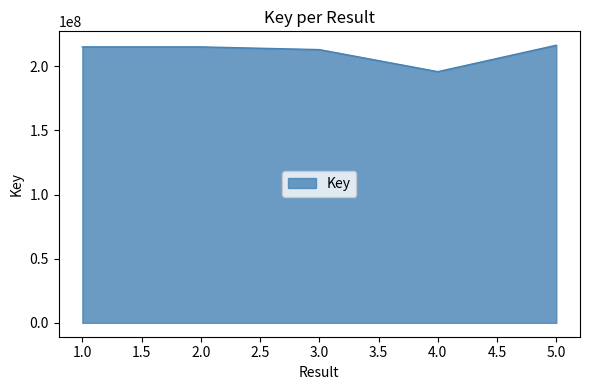

The value at 3.0 is 213080285. True or false?

True